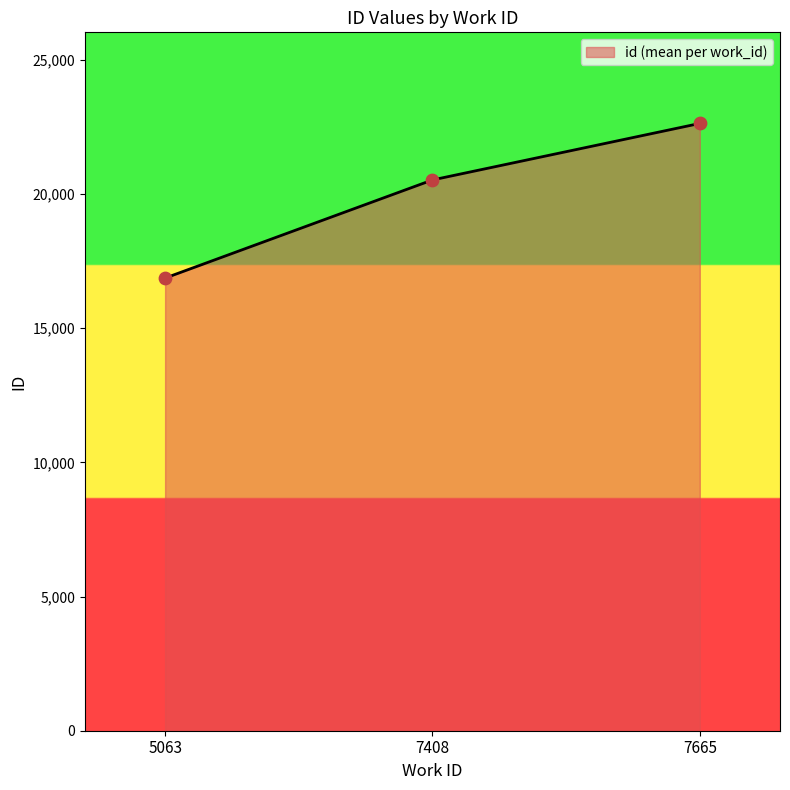

What is the change in value from 5063 to 7665?

+5763